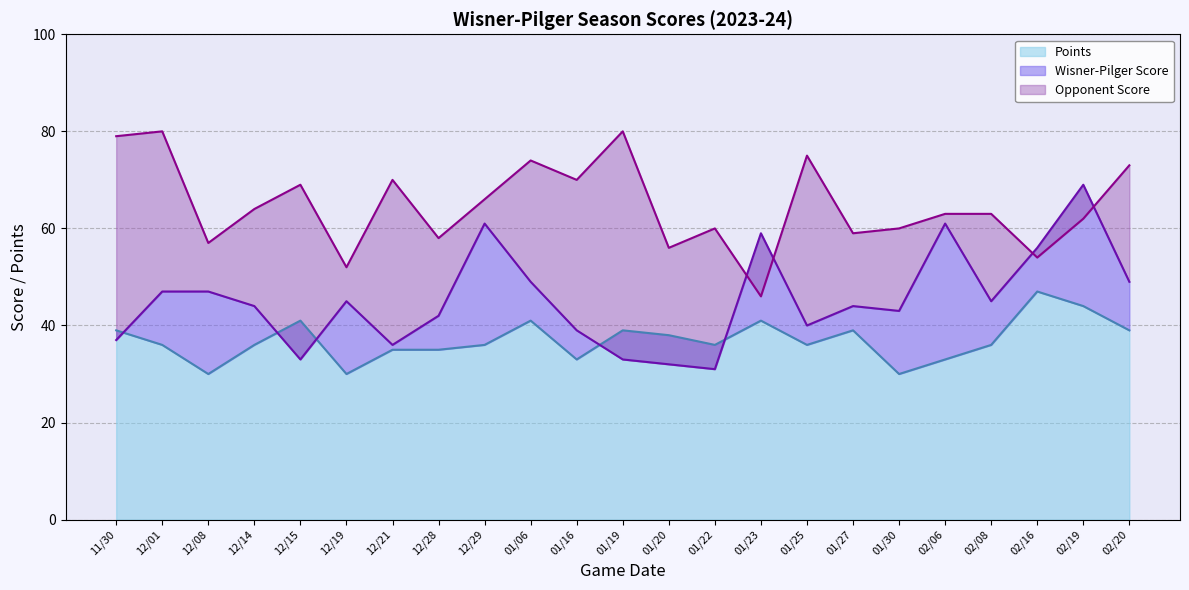

Rank the series at 01/06 from highest to lowest value.

Opponent Score, Wisner-Pilger Score, Points